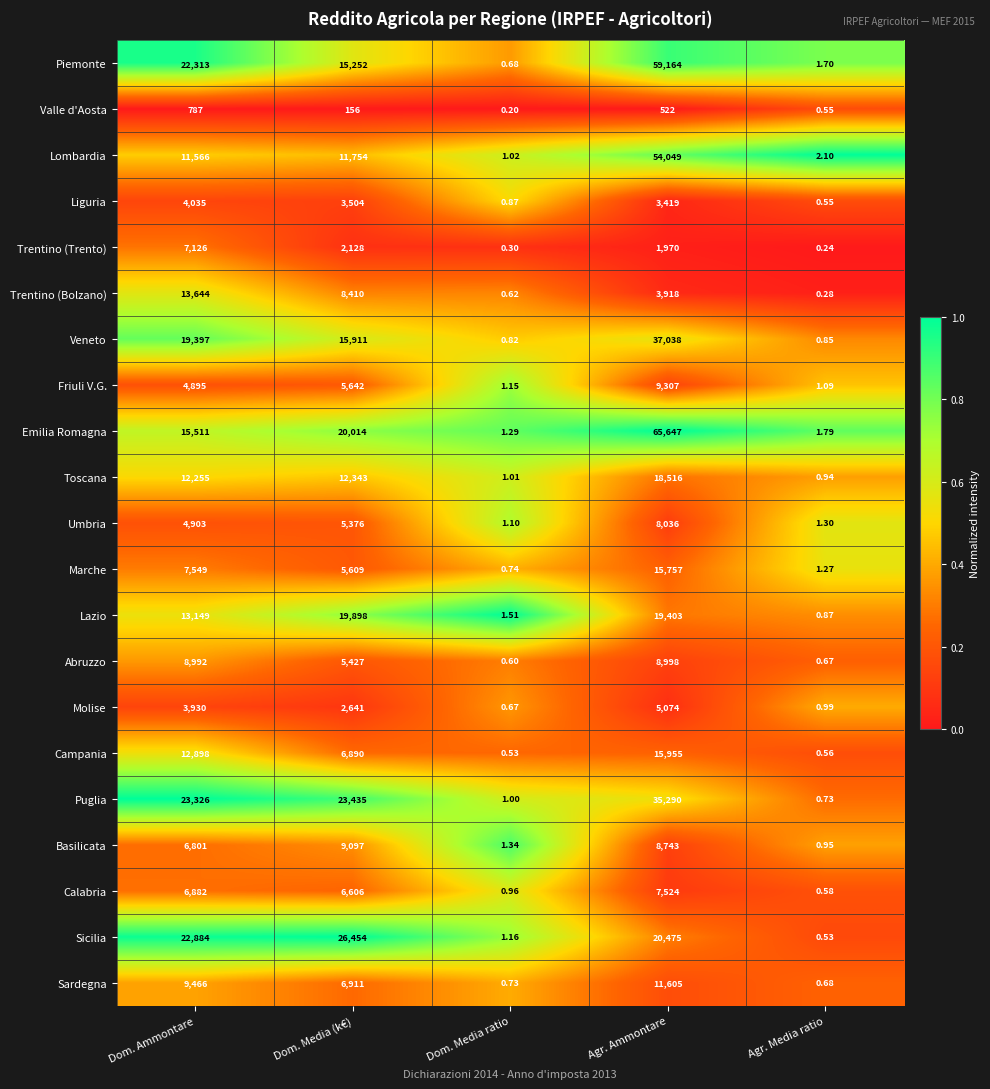

Which series changed the most between Dom. Ammontare and Dom. Media ratio?

Puglia